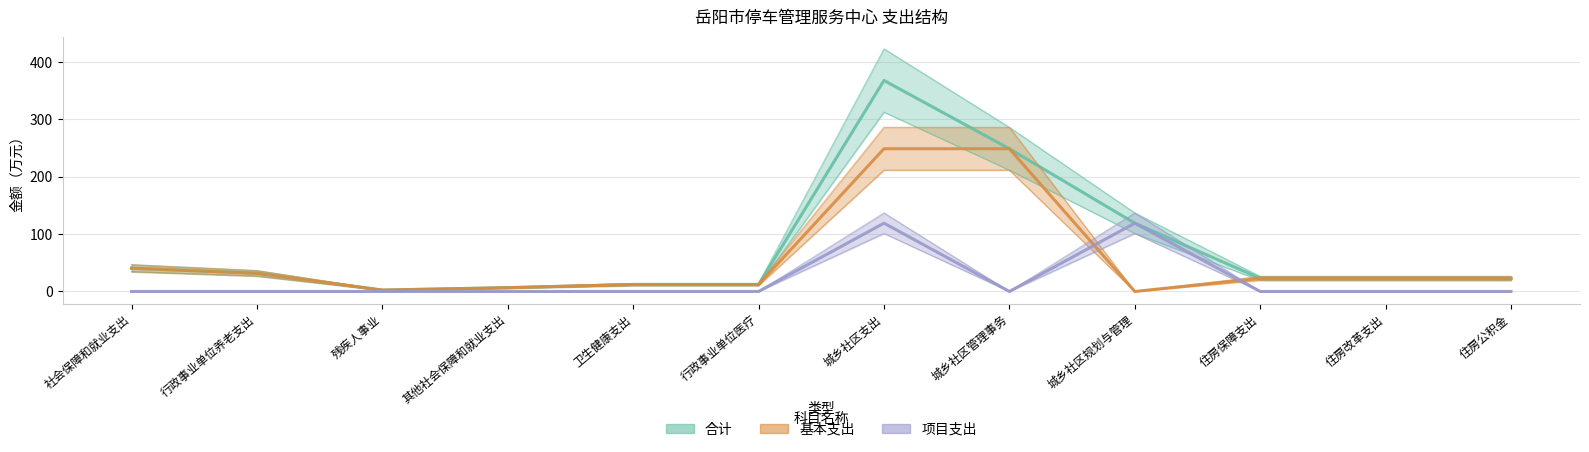

At which category is the sum across all series the highest?

城乡社区支出